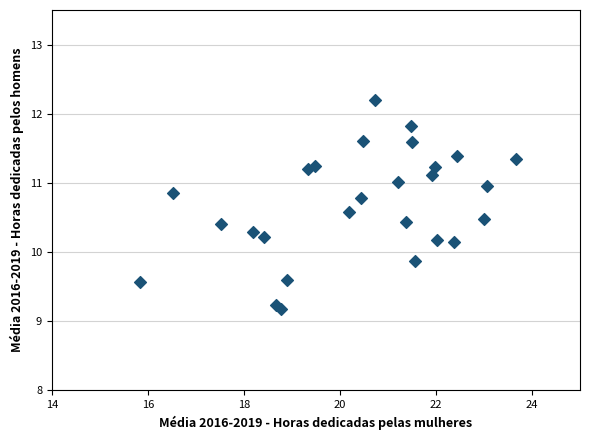

What is the range of Y values (max minus min)?

3.0